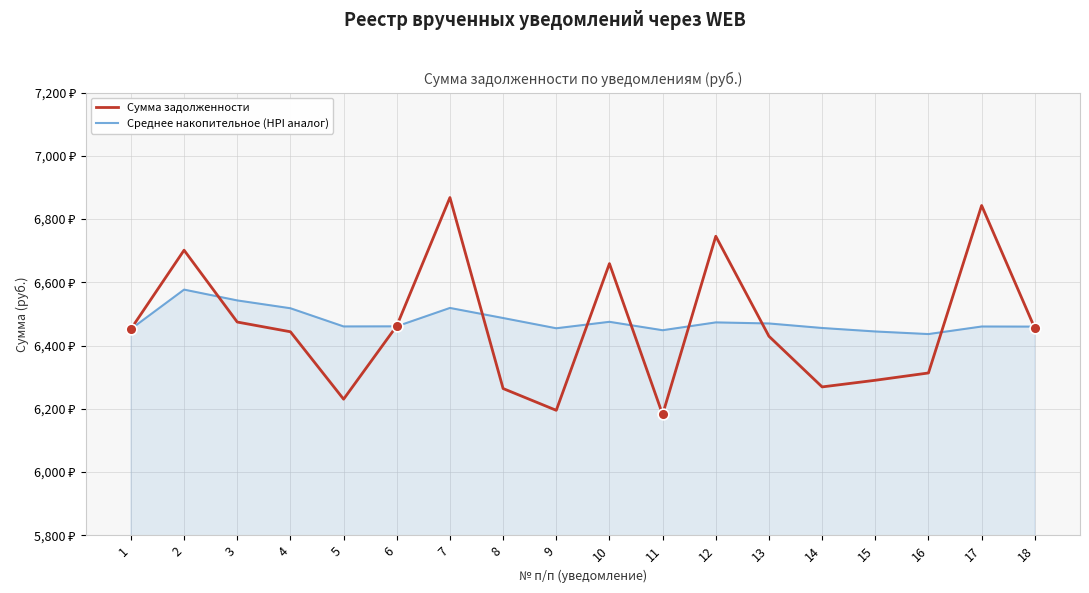

At which category is the sum across all series the highest?

7